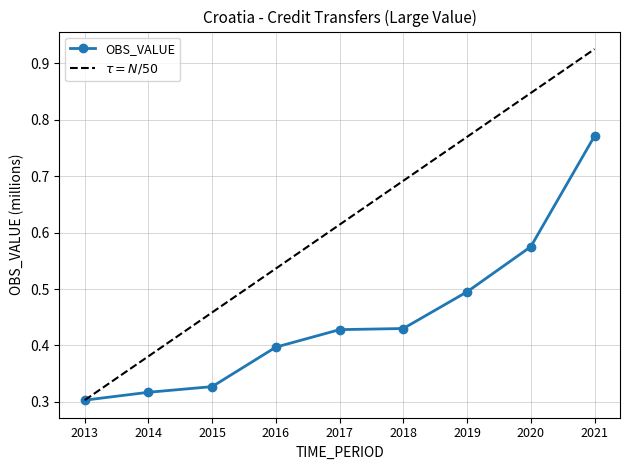

What is the approximate value at 2014?

0.3